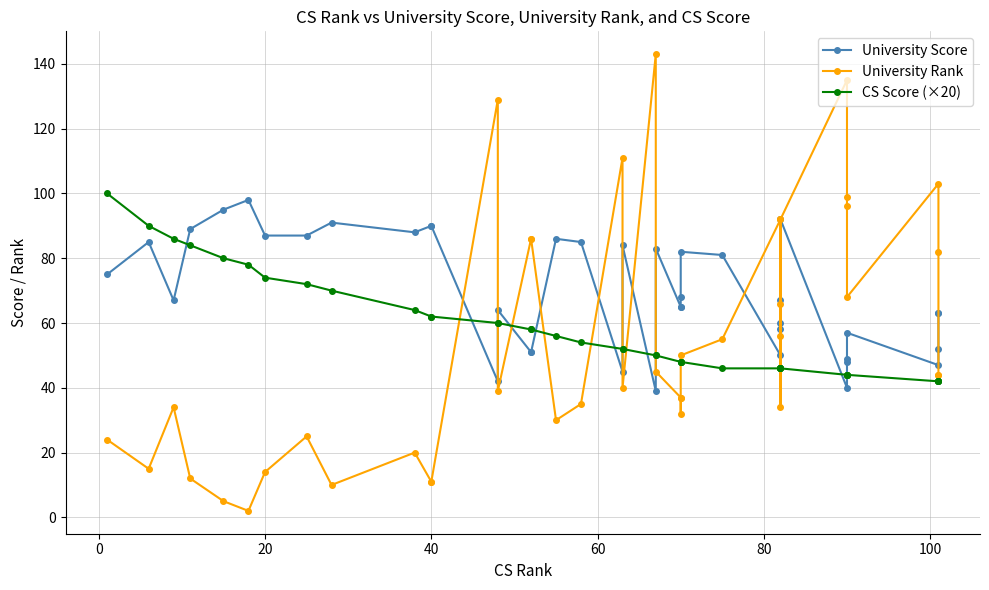

What is the greatest value displayed?

143